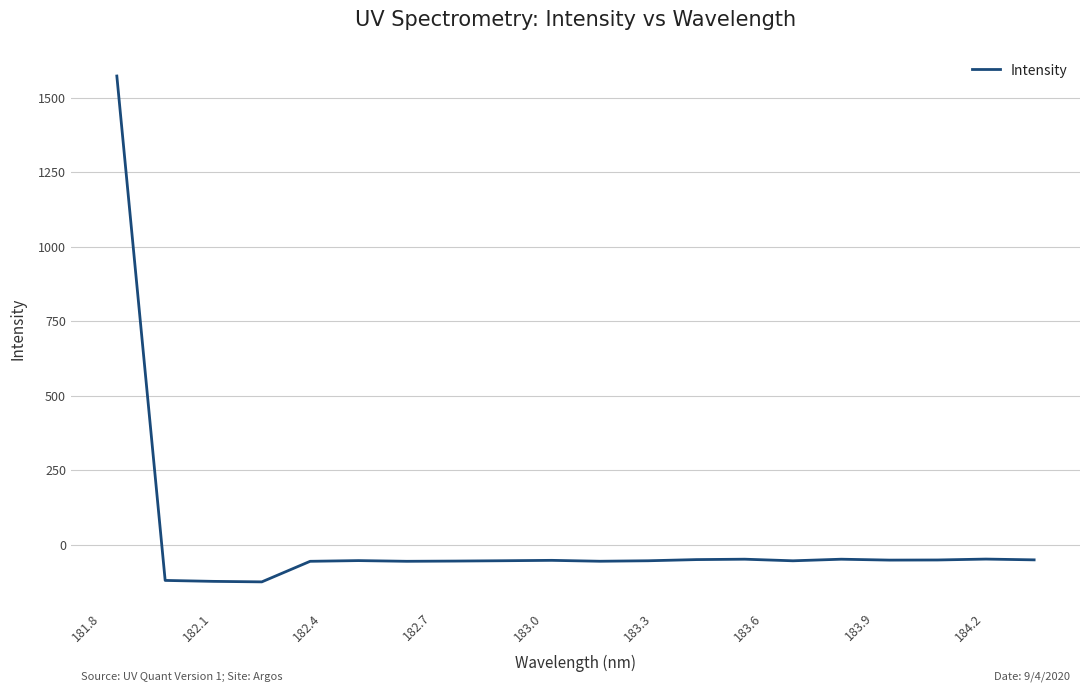

What is the greatest value displayed?

1572.0